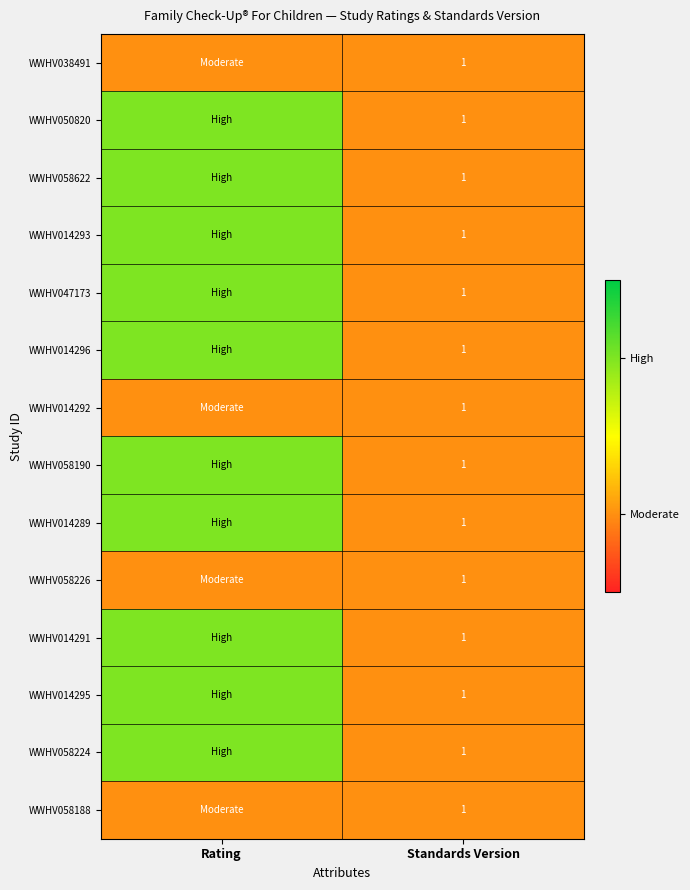

The value of WWHV014296 at Standards Version is 1. True or false?

True